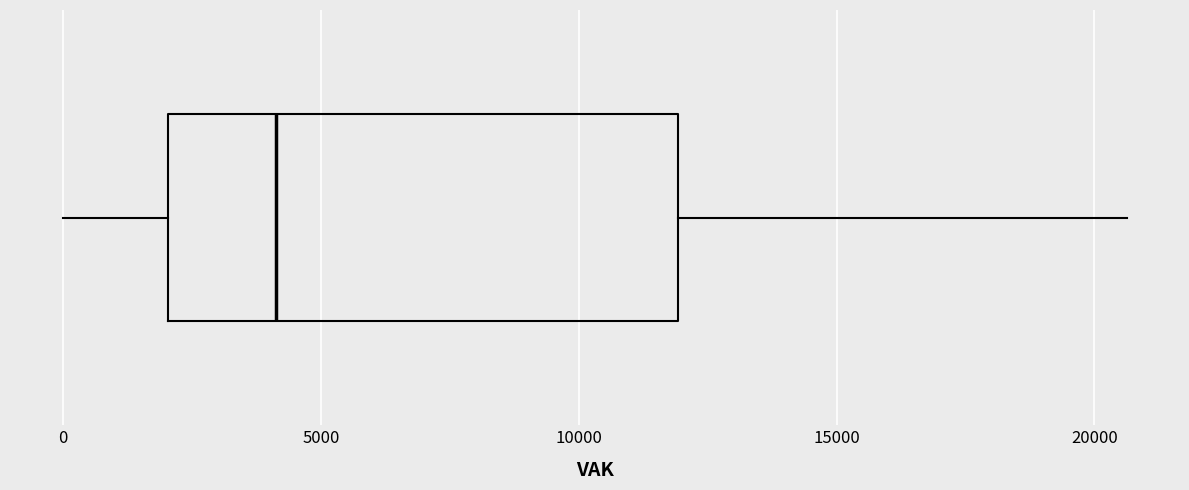

Transcribe this box plot: give where the median line is, the range the box spans, and where the two whiskers end, as read against the x-axis. The values are not printed on the chart, so give them approximately, as read against the axis.

median 4000, box 2000 to 12000, whiskers 0 to 20500